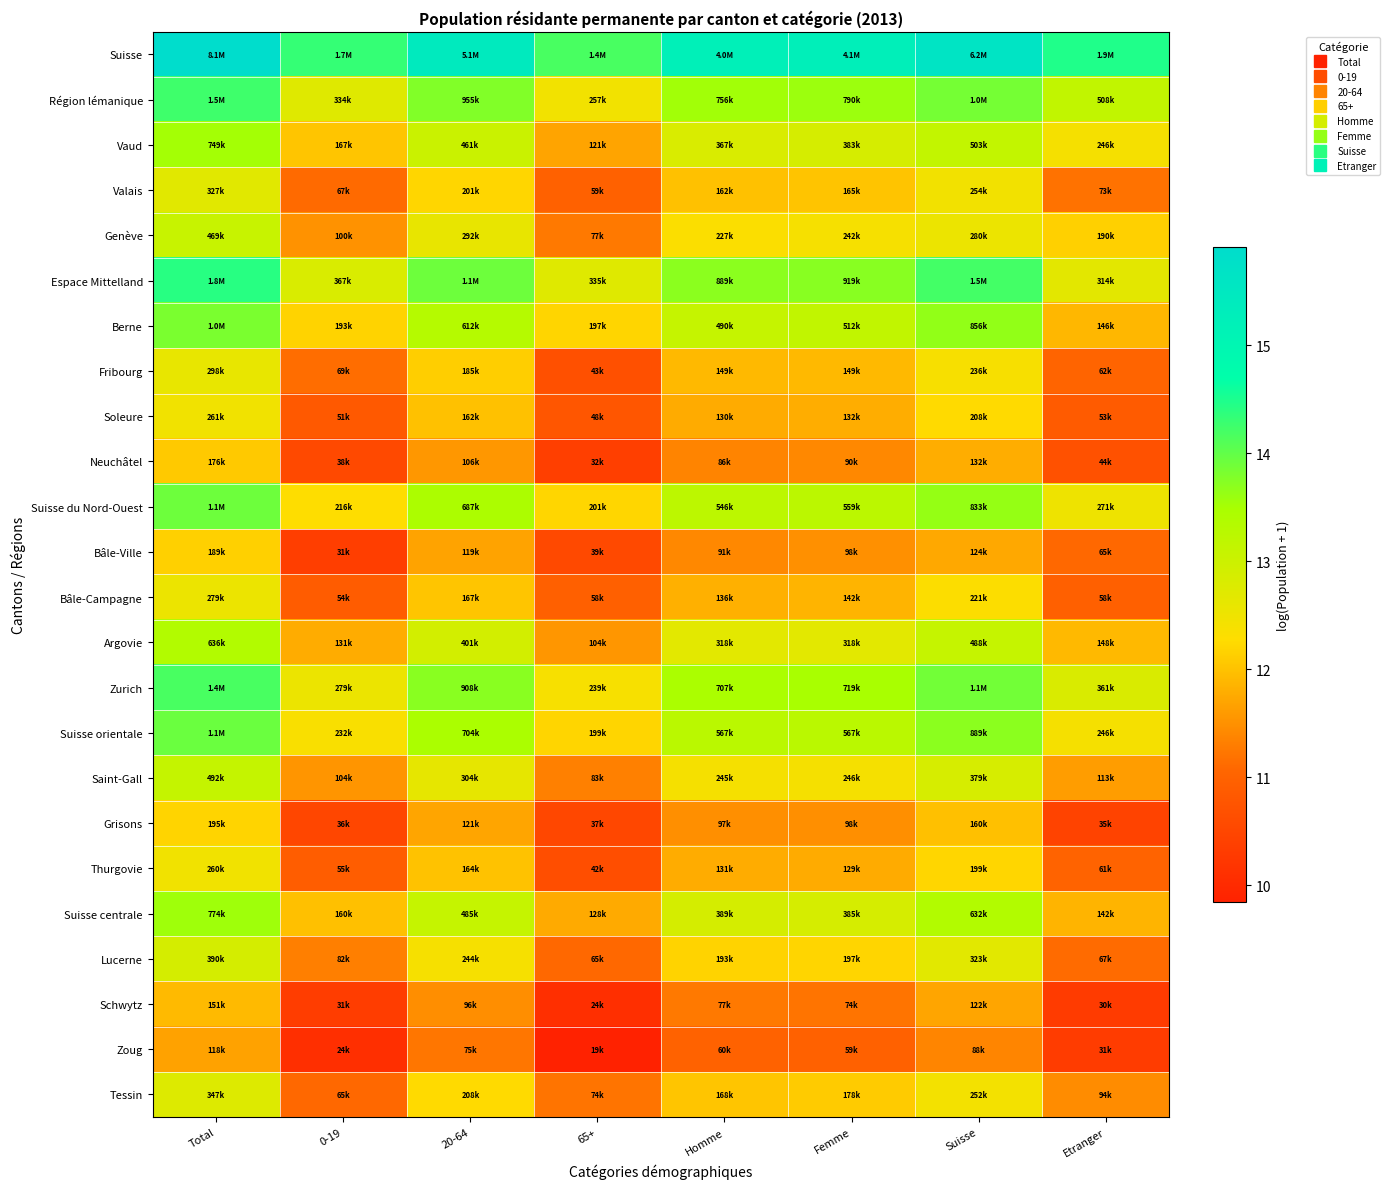

Count the number of categories in the chart.

8